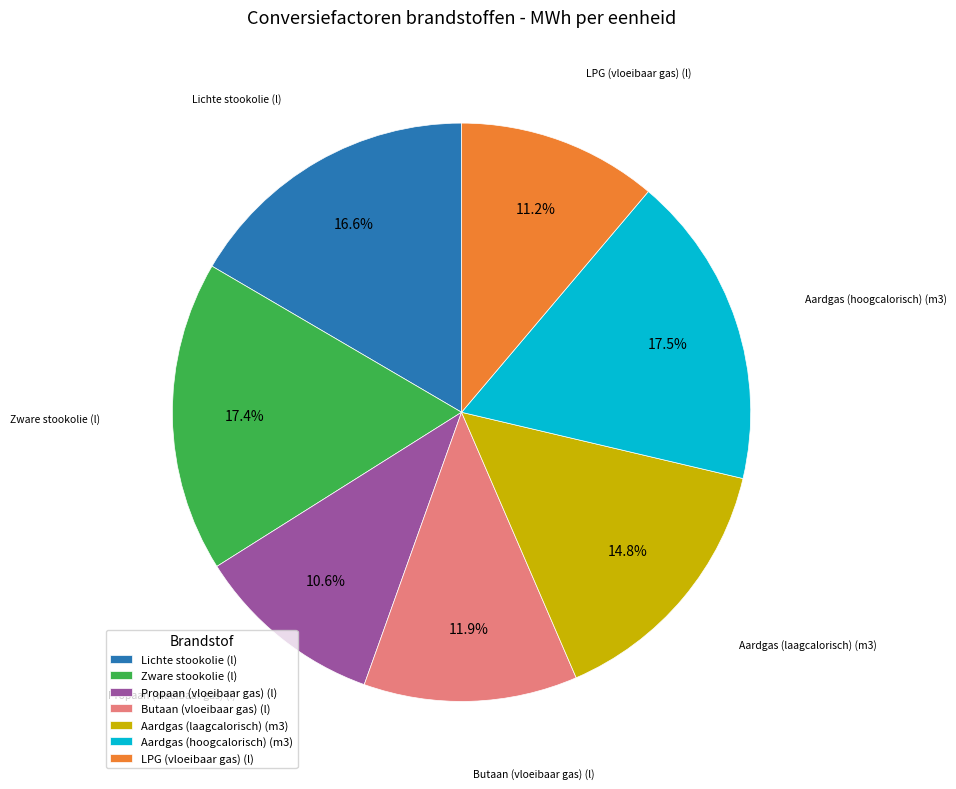

How many segments does this pie chart have?

7